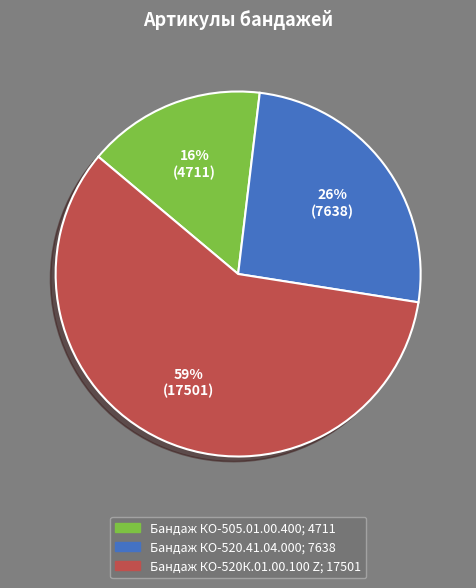

To the nearest percent, what is the difference between the largest and smallest slice percentages?

43%